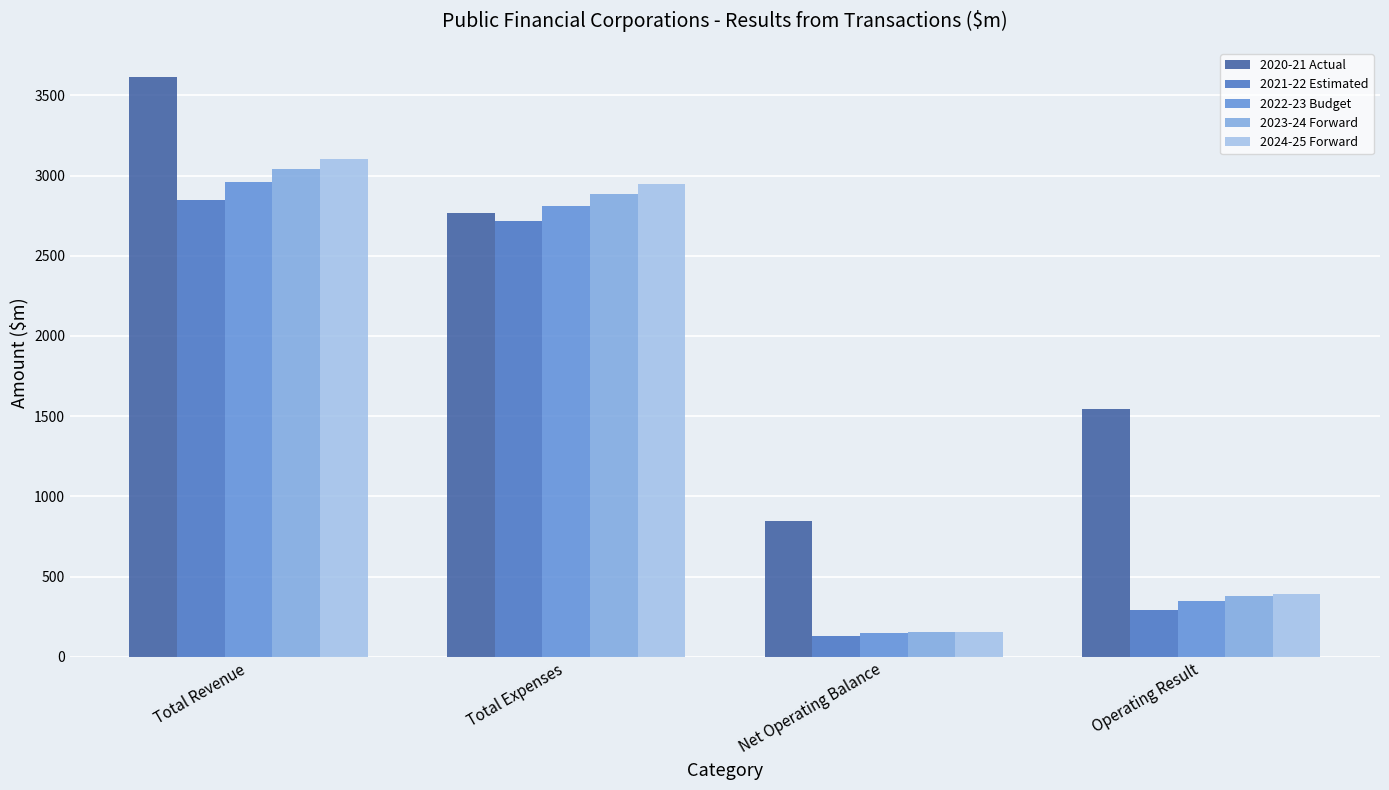

Are the bars horizontal?

No